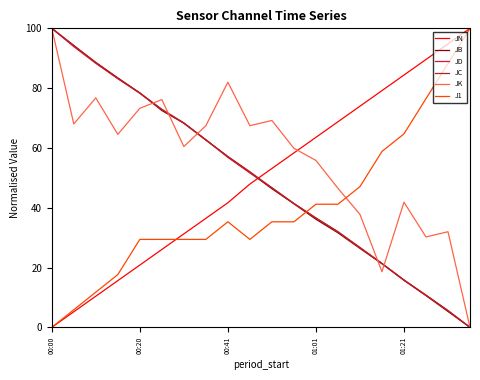

What is the difference between the second highest and minimum values in the JC series?

94.3